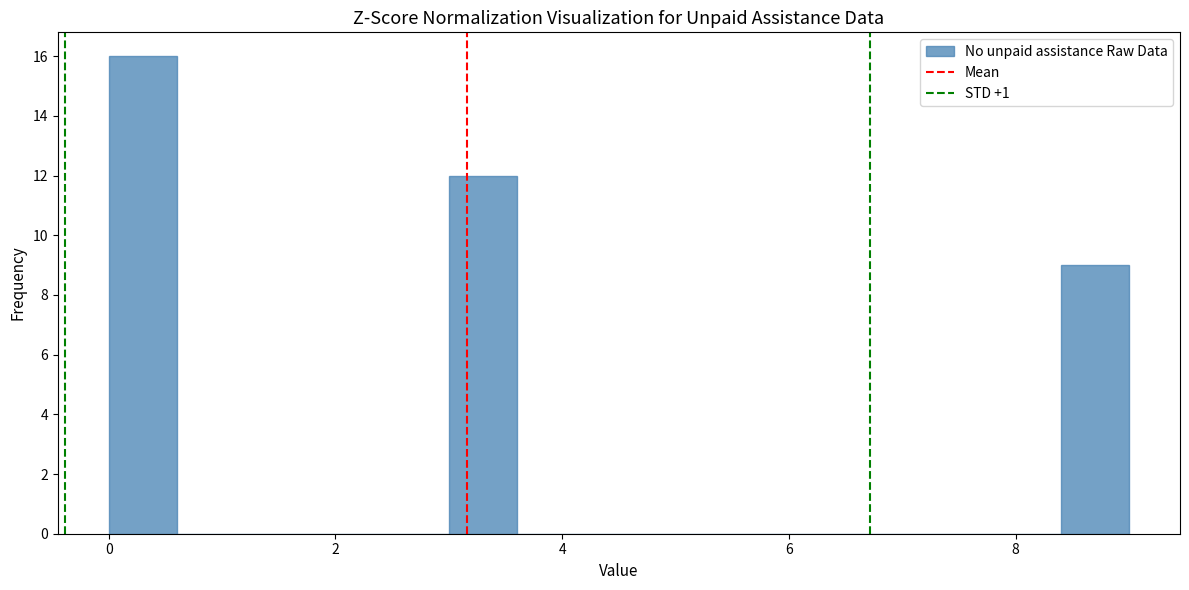

Around what value on the x-axis is the tallest bar? Give the approximate position of its centre, as read against the axis.

0.4